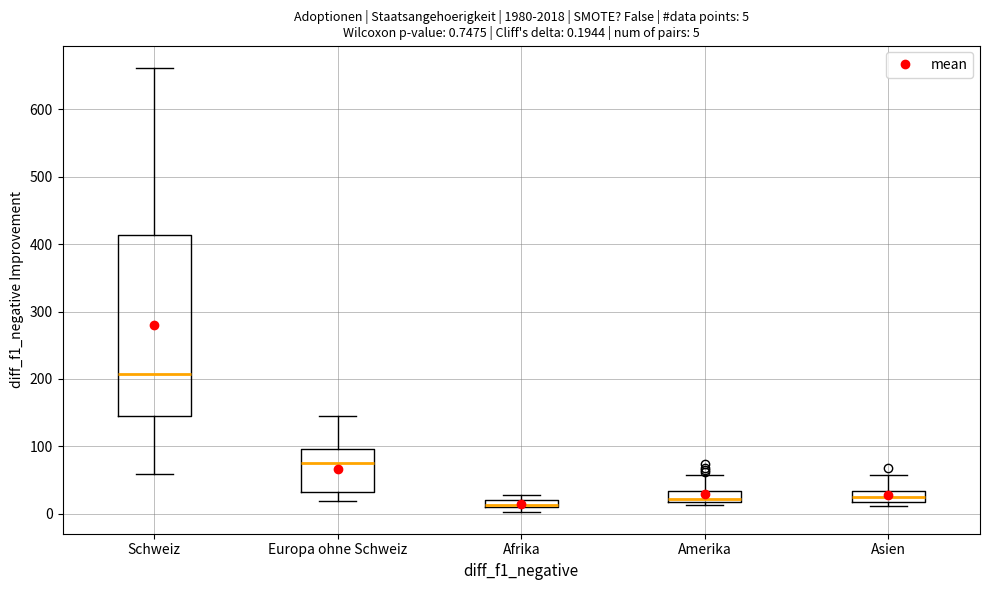

Comparing the boxes themselves (not the whiskers), which one is the tallest?

Schweiz